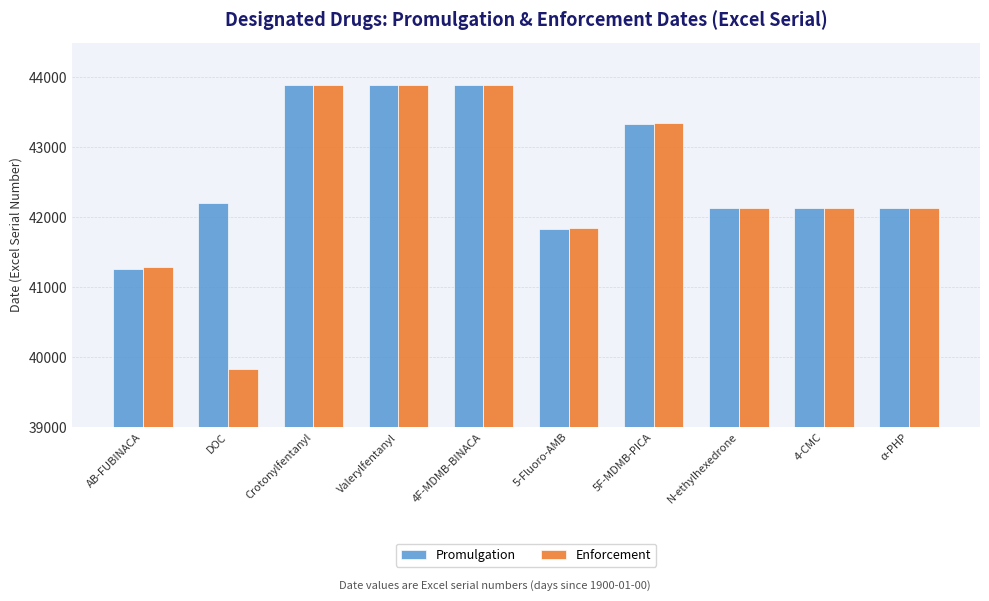

What is the sum of the Promulgation values at 4F-MDMB-BINACA and 5-Fluoro-AMB?

85724